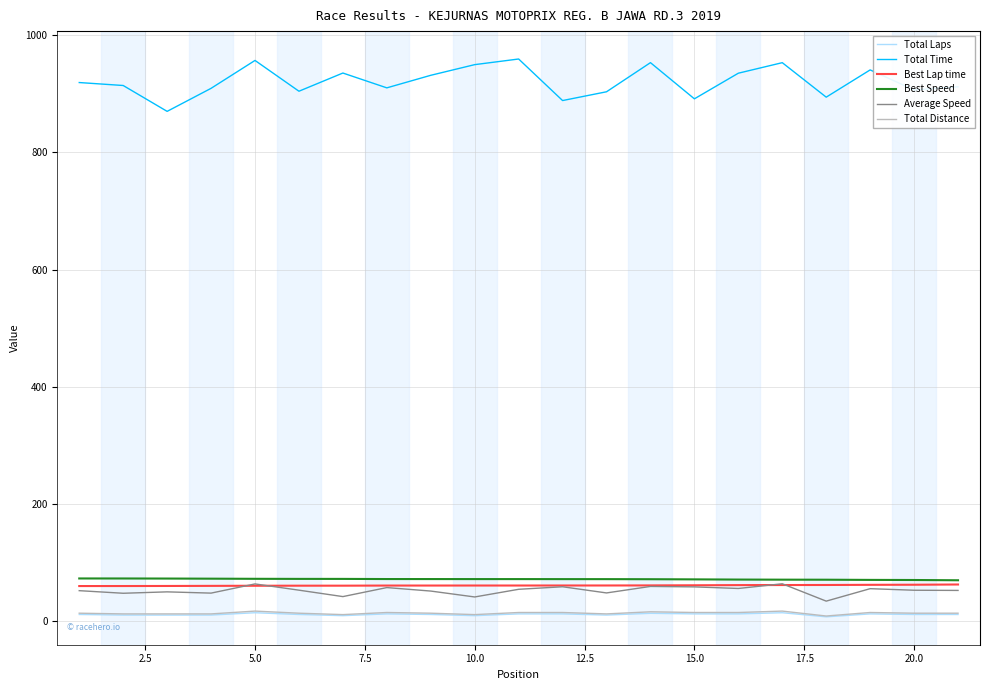

Which series has the largest range (max minus min)?

Total Time